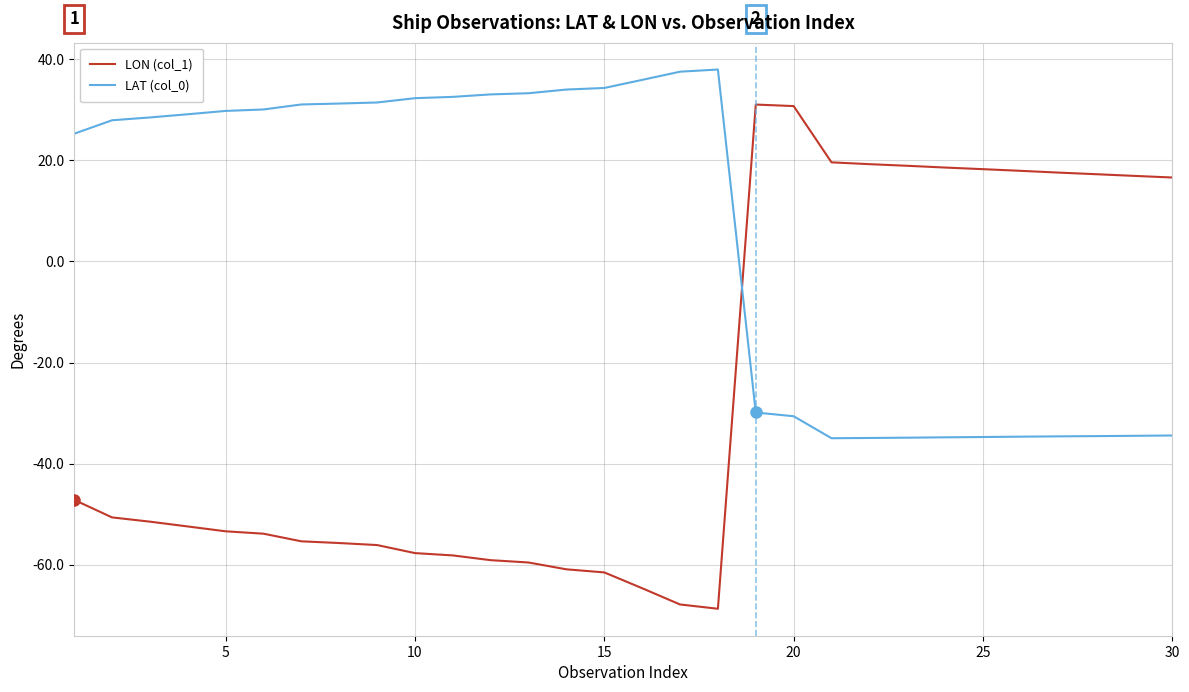

Rank the series by their maximum value, from highest to lowest.

LAT (col_0), LON (col_1)